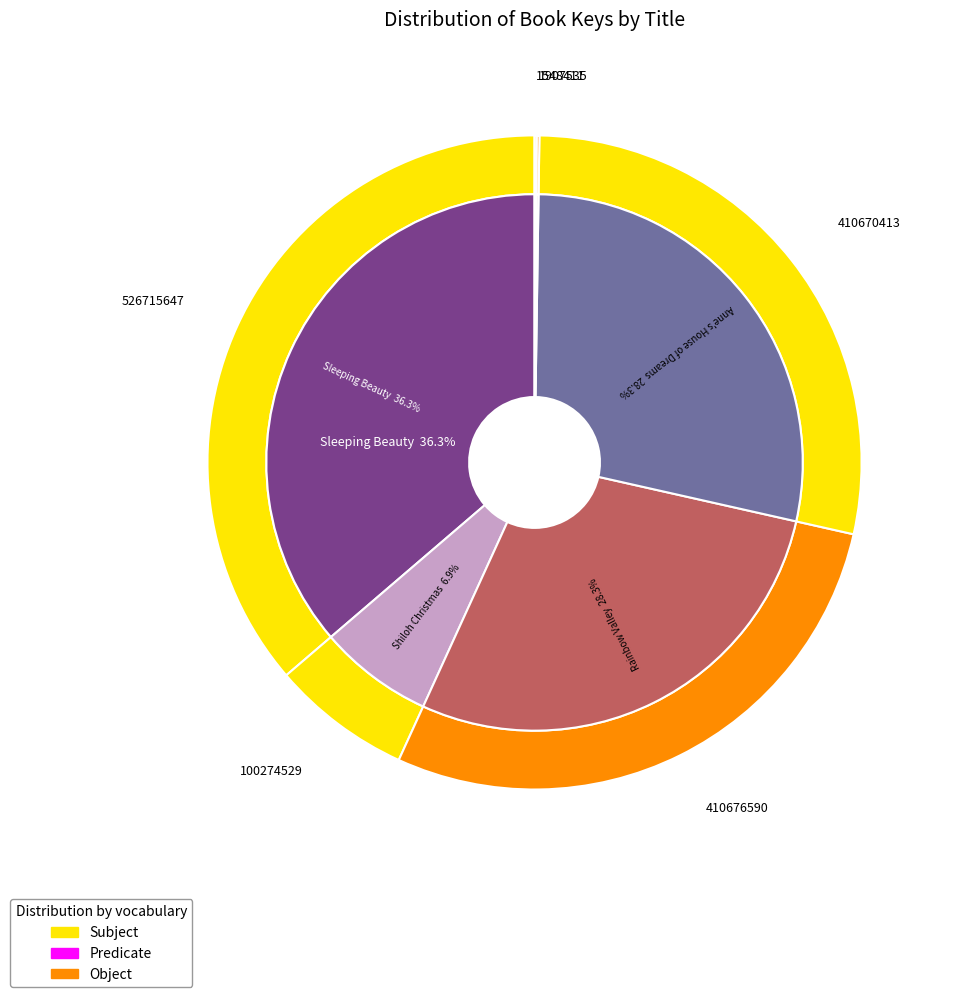

Which has a higher value, Adventures of Huckleberry Finn or Sleeping Beauty?

Sleeping Beauty